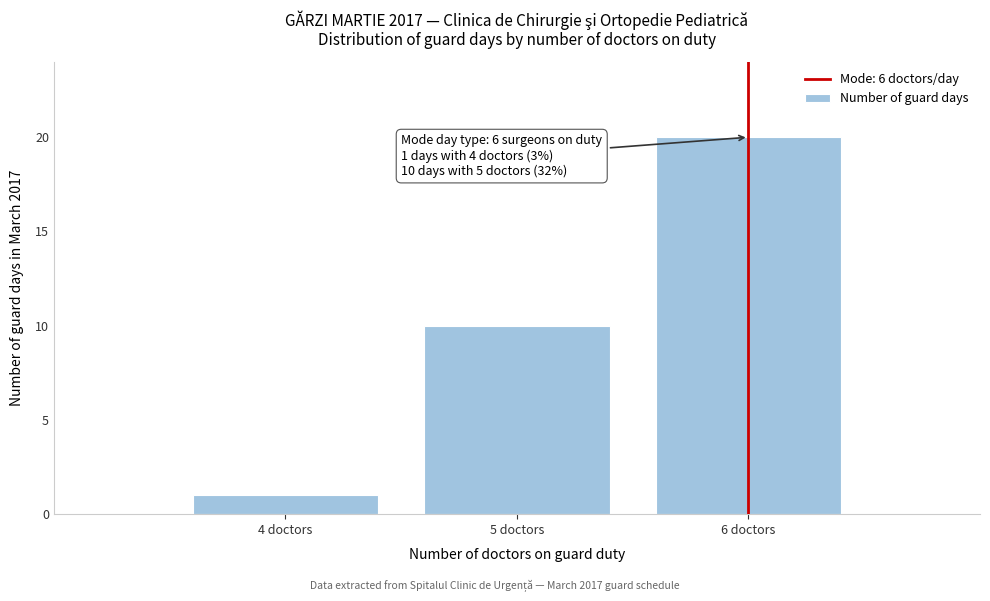

Reading left to right, extract all data points from this chart.

1	10	20